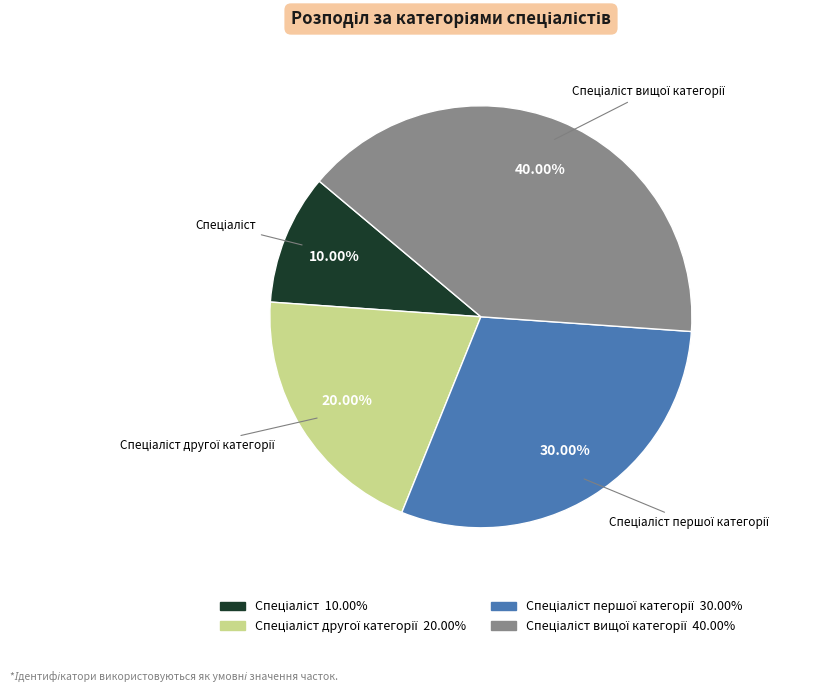

How many slices are in this pie chart?

4